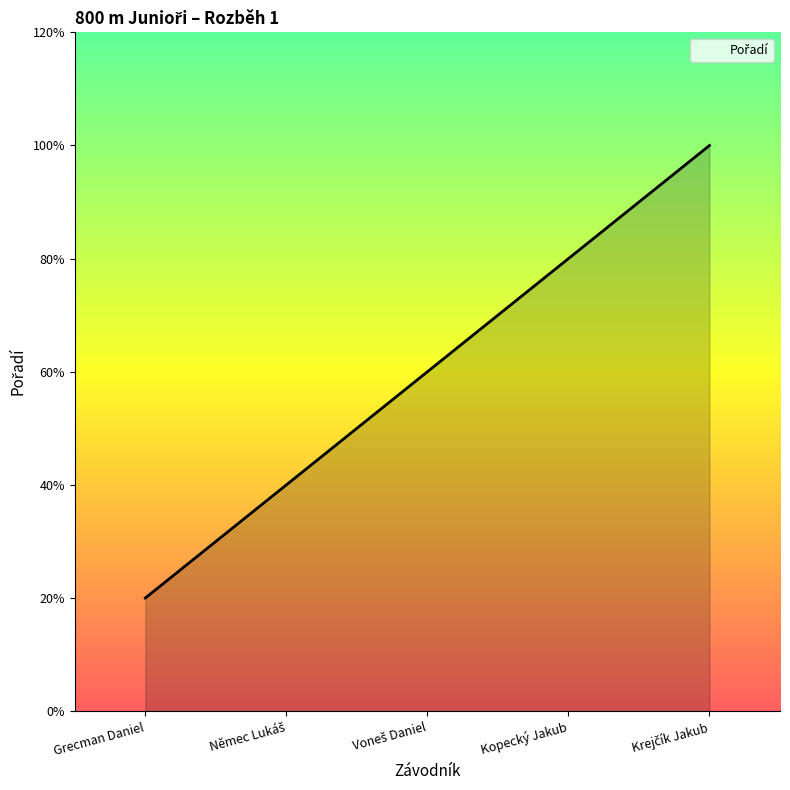

What is the sum of the values at Krejčík Jakub and Voneš Daniel?

8